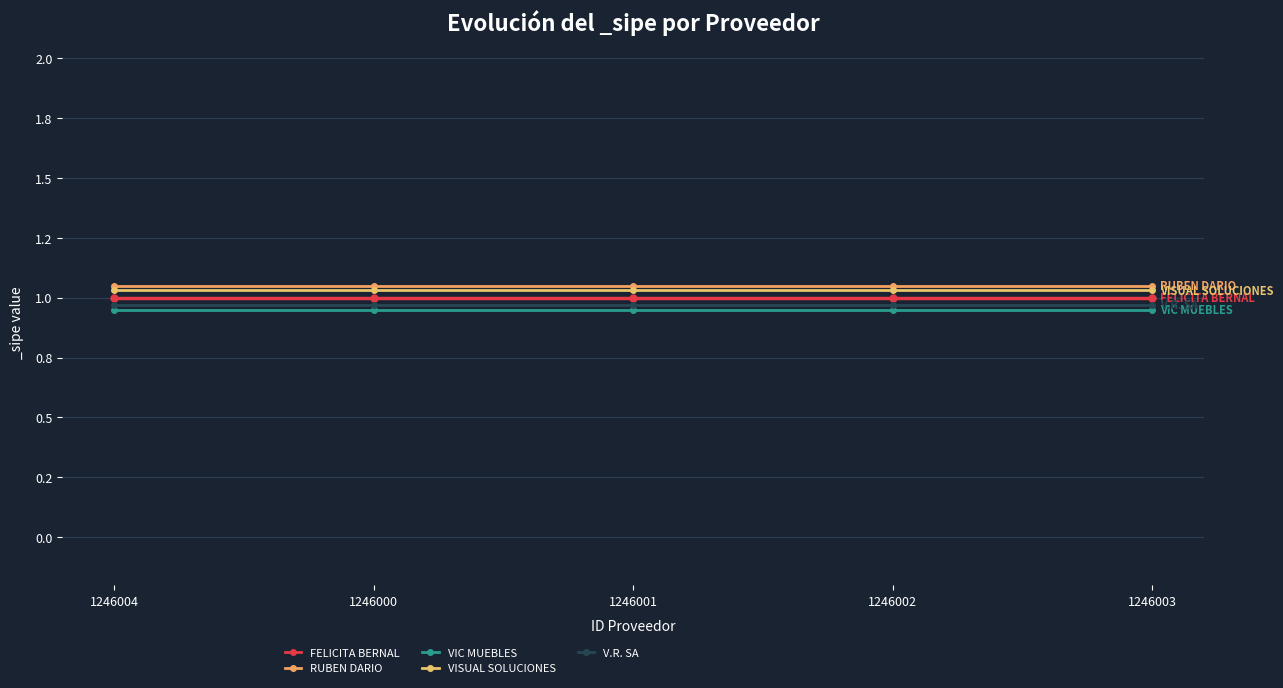

Reading left to right, extract all data points from this chart.

FELICITA BERNAL: 1.0	1.0	1.0	1.0	1.0
RUBEN DARIO: 1.1	1.1	1.1	1.1	1.1
VIC MUEBLES: 0.9	0.9	0.9	0.9	0.9
VISUAL SOLUCIONES: 1.0	1.0	1.0	1.0	1.0
V.R. SA: 1.0	1.0	1.0	1.0	1.0